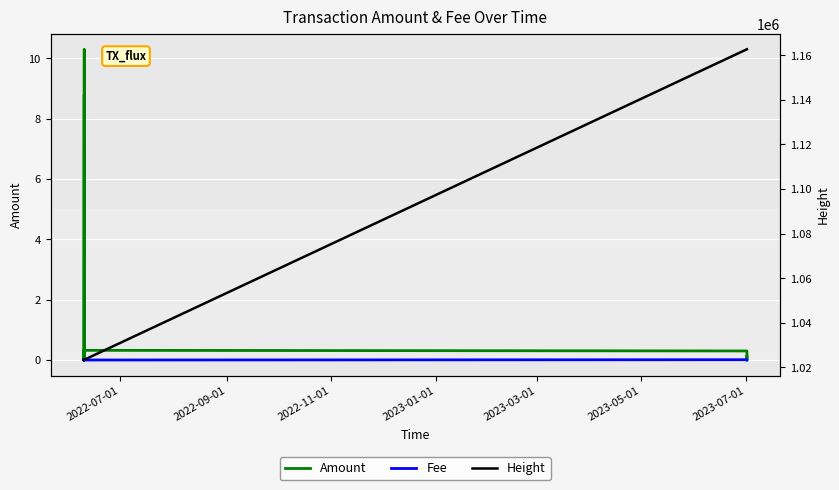

What is the label of the 3rd point from the left?

2022-11-01